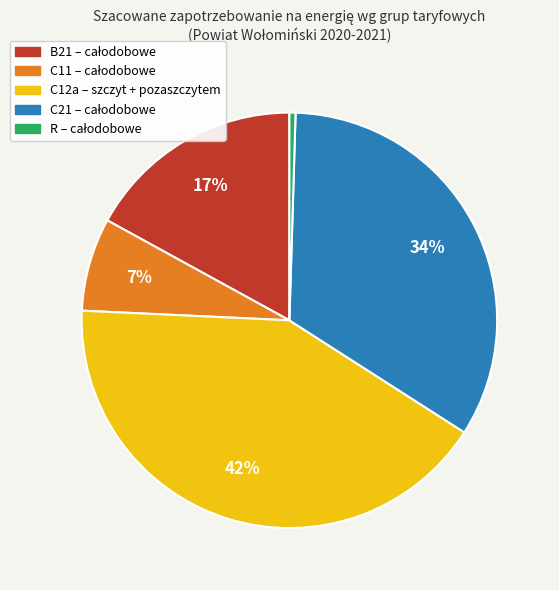

Combined, do B21 and C12a account for over 50%?

Yes